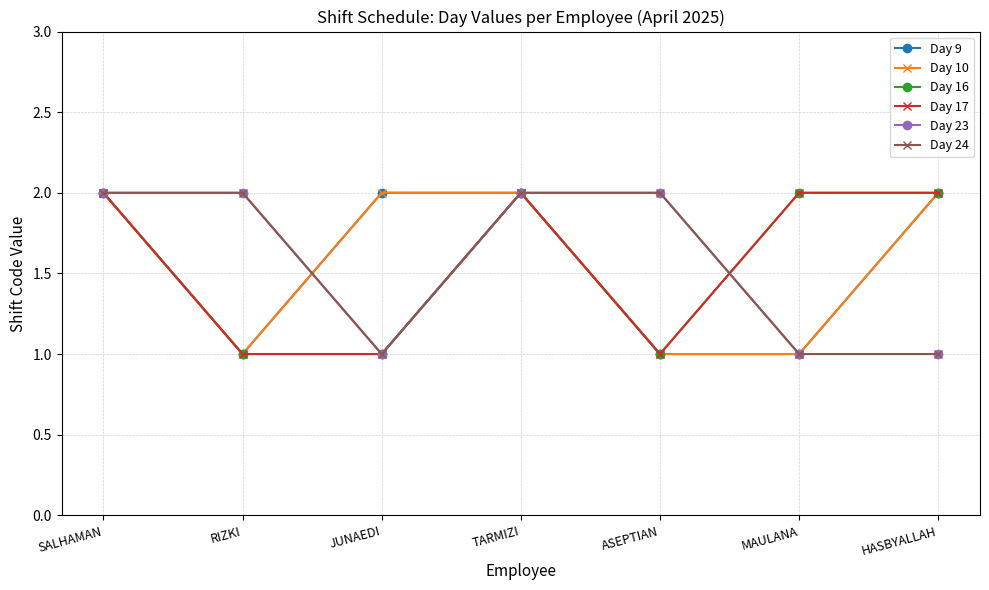

Is this an area chart (filled region under the line)?

No